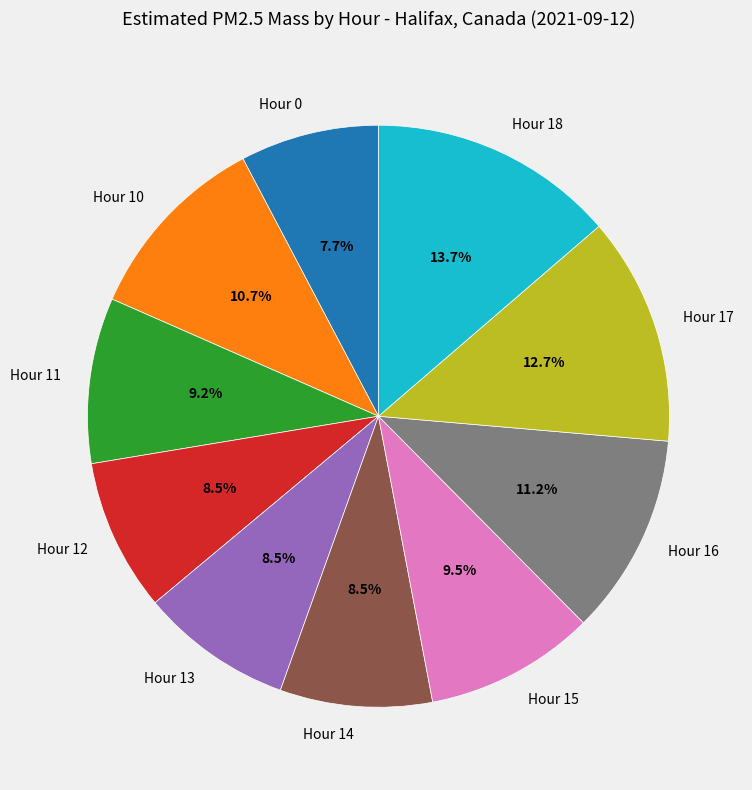

Is it true that Hour 17 is 13% of the pie?

True